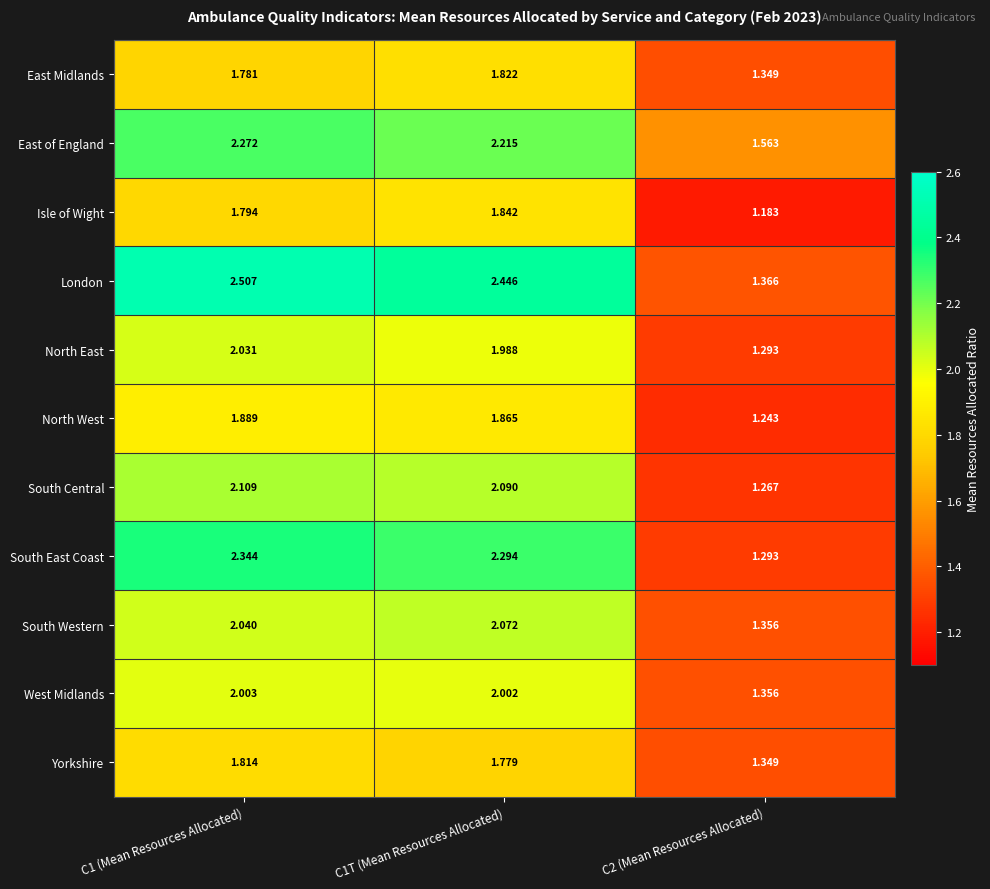

Is the value of South Central at C1 (Mean Resources Allocated) greater than the value of North West at C2 (Mean Resources Allocated)?

Yes